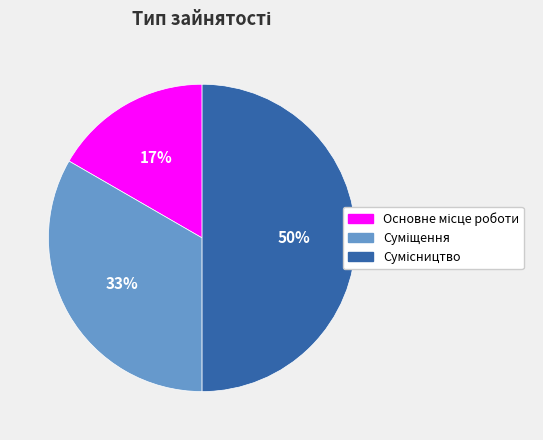

To the nearest percent, what is the average slice percentage?

33%